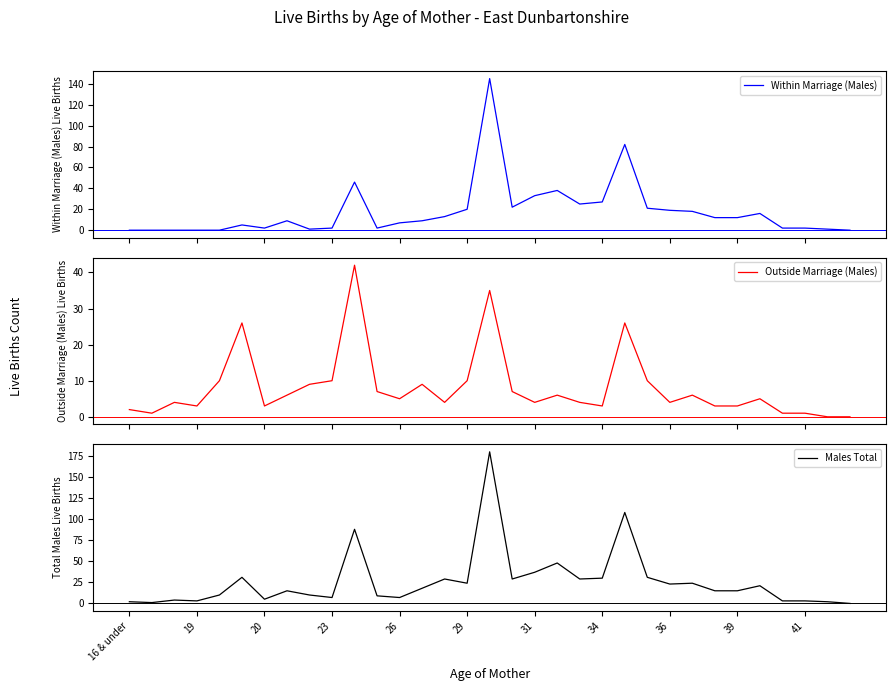

What is the maximum value for Males Total?

180